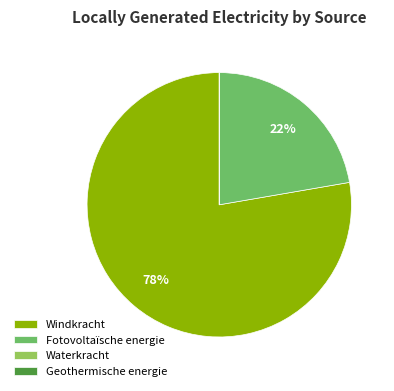

Which category has the biggest portion of the pie?

Windkracht